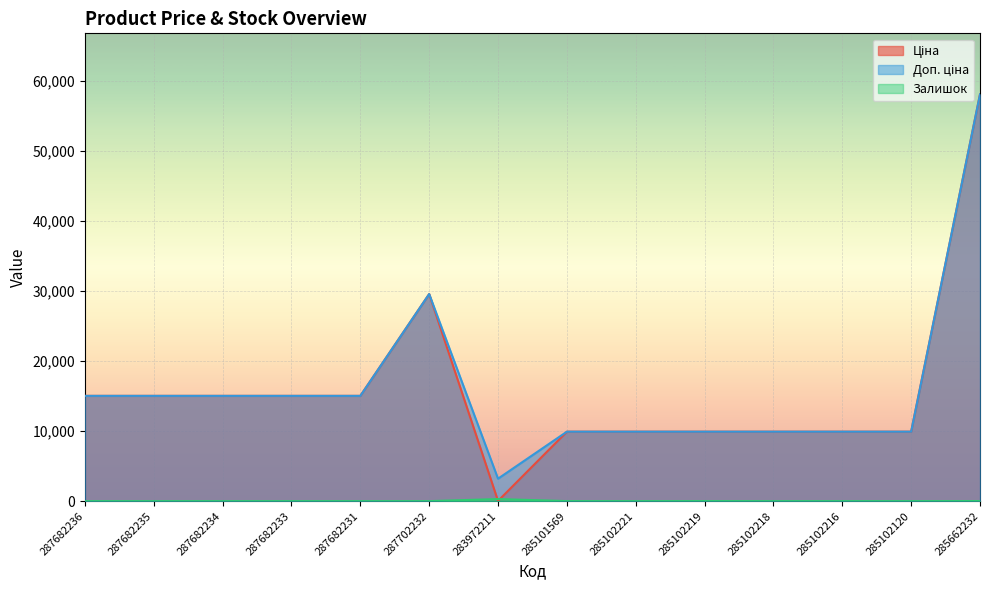

Is it true that Залишок equals 0.0 at 287682233?

True